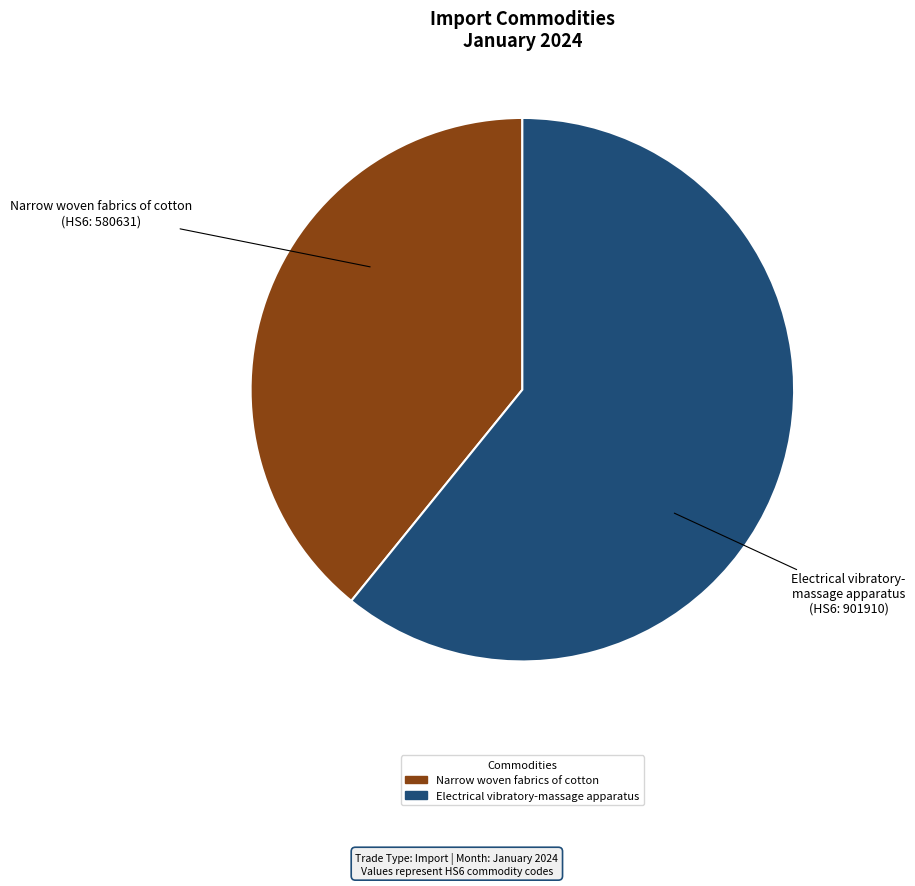

How many segments does this pie chart have?

2